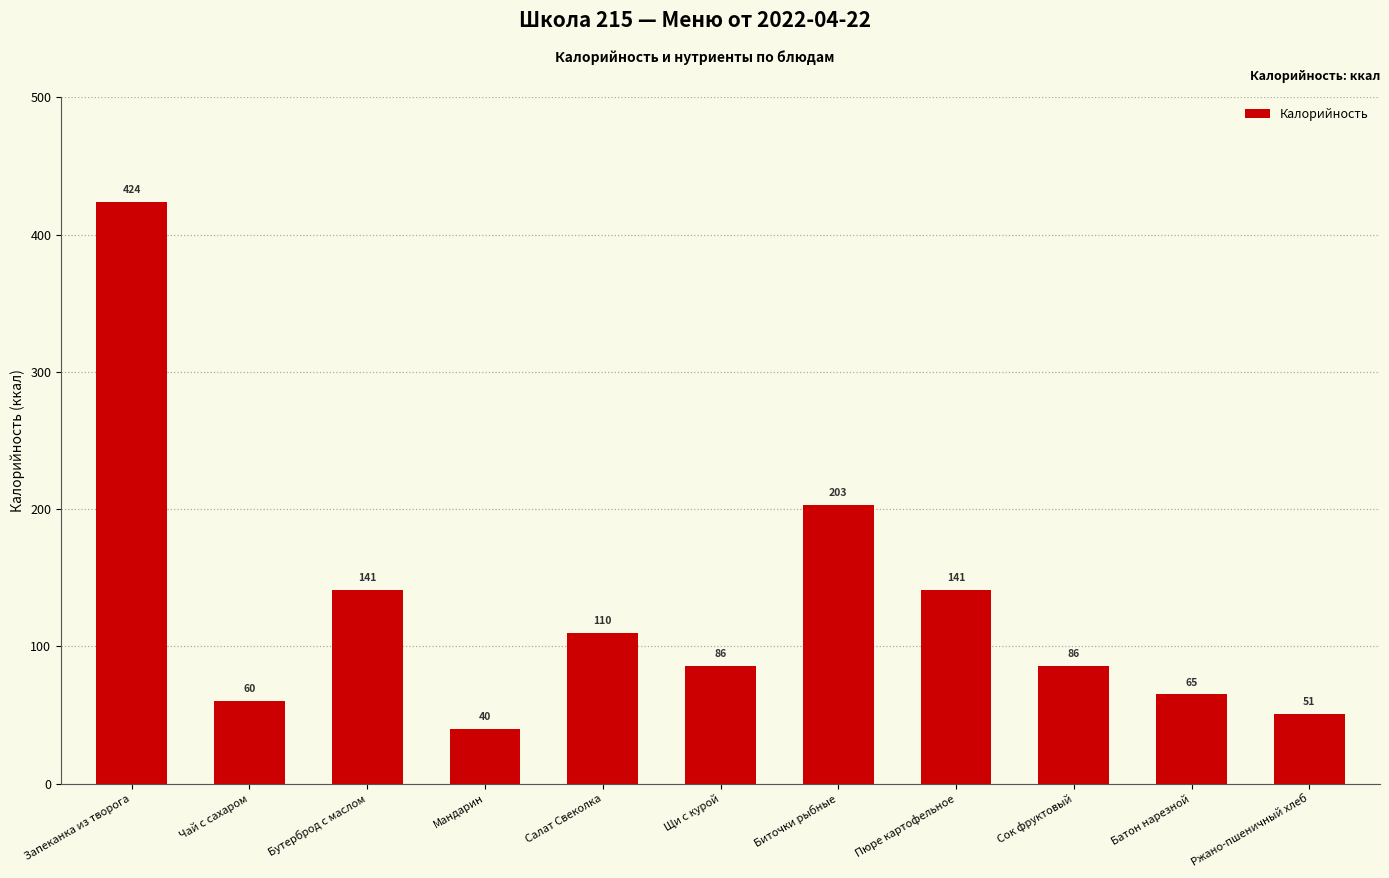

How many bars are there in total?

11